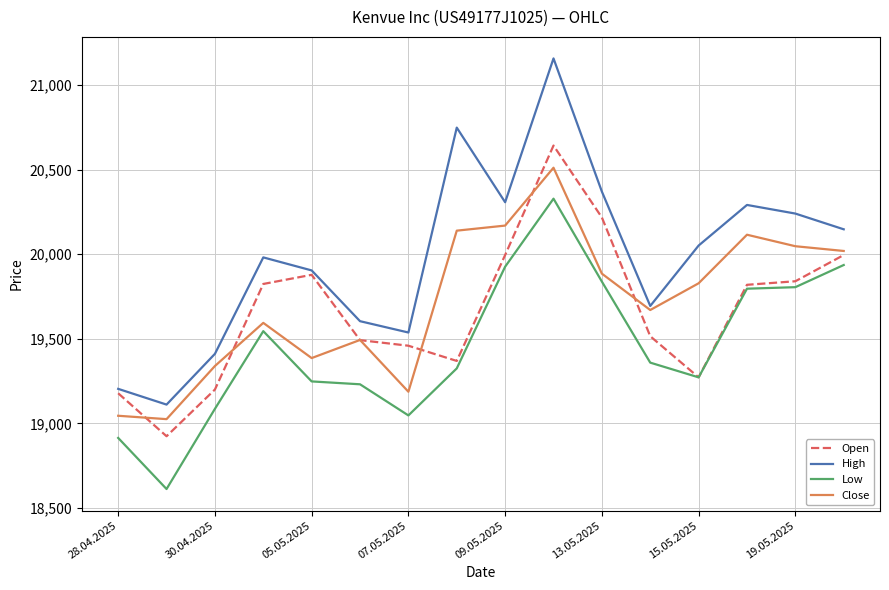

List the series in order of their peak value, highest first.

High, Open, Close, Low